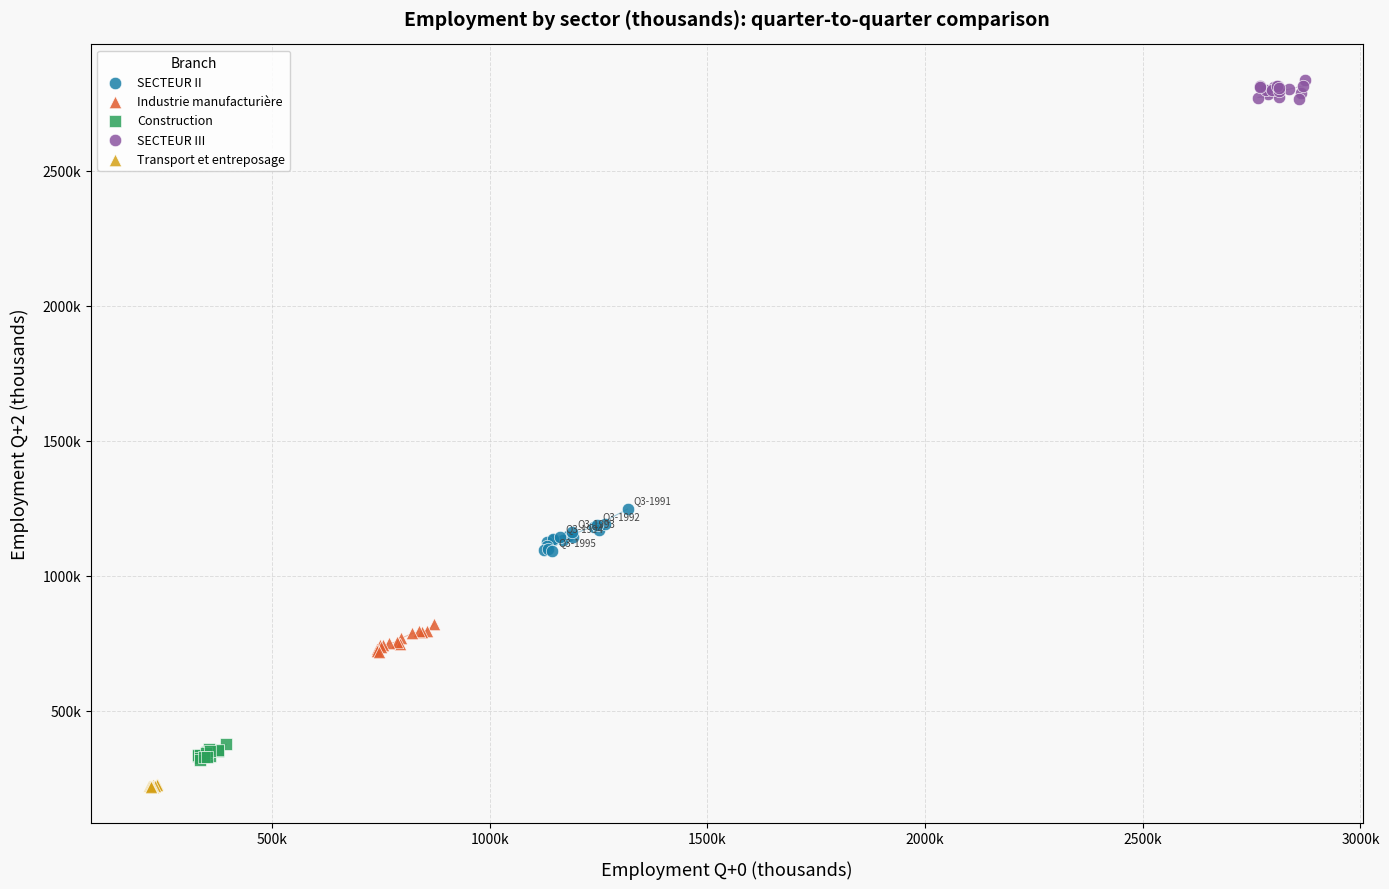

What are all the series names shown in the legend?

SECTEUR II, Industrie manufacturière, Construction, SECTEUR III, Transport et entreposage